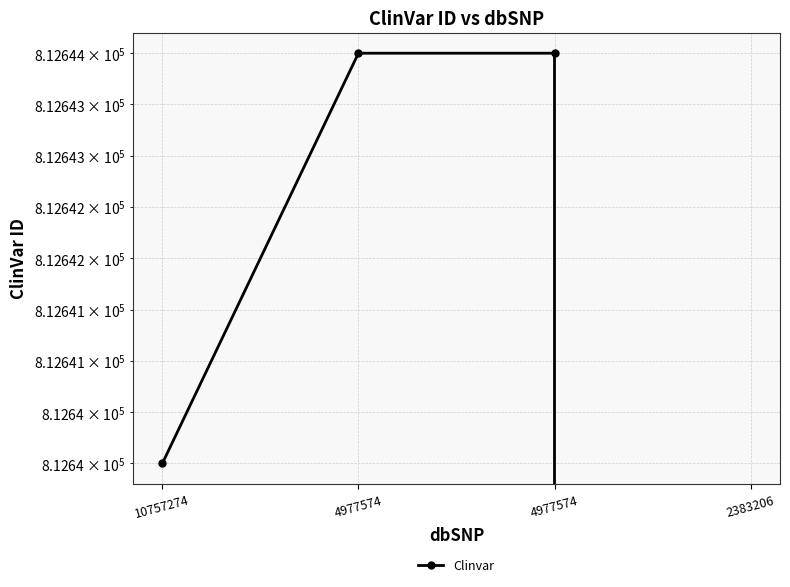

What is the sum of all values?

2437928